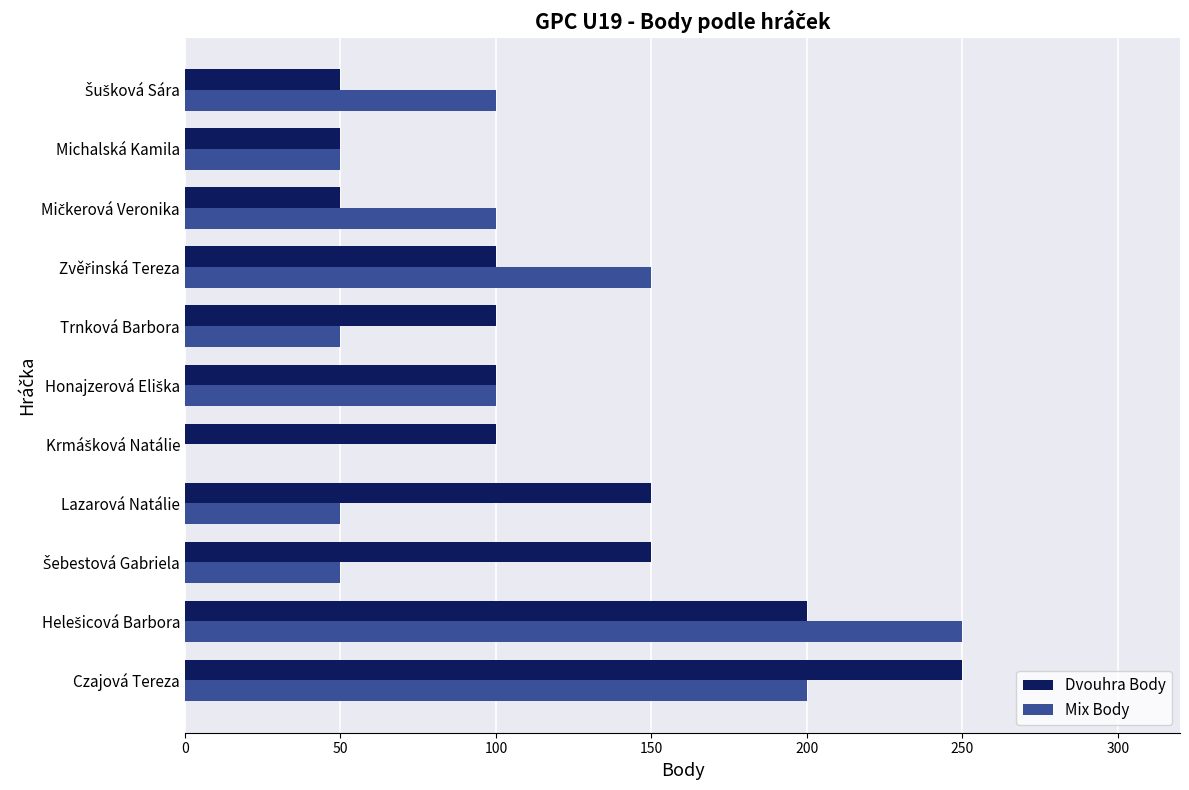

Which series changed the most between Czajová Tereza and Lazarová Natálie?

Mix Body